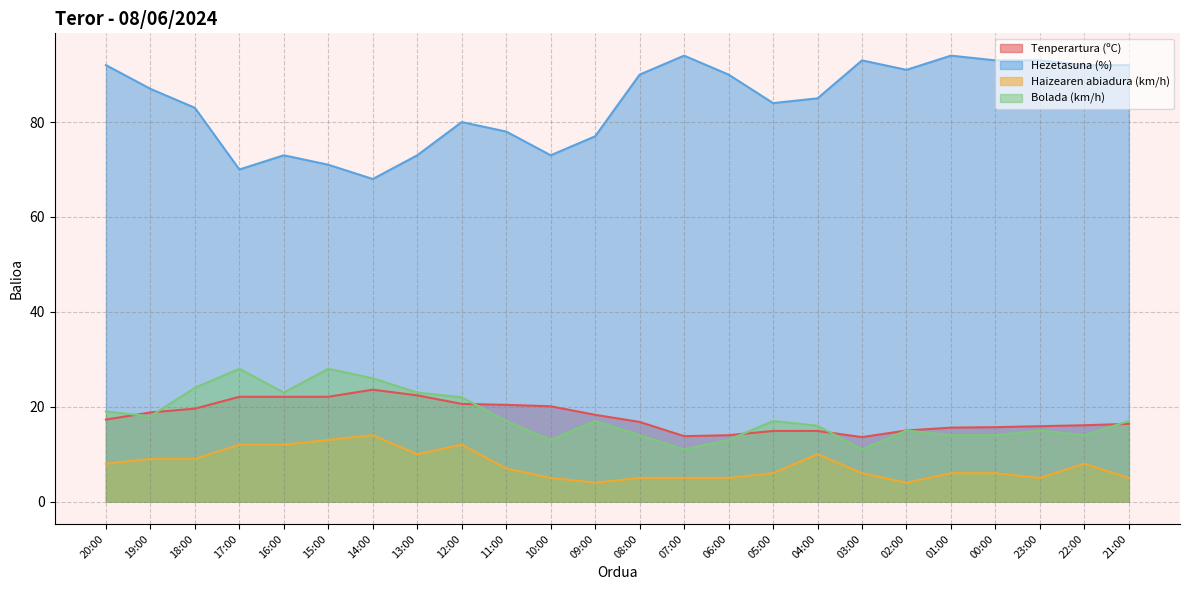

Which series has the largest total across all categories?

Hezetasuna (%)